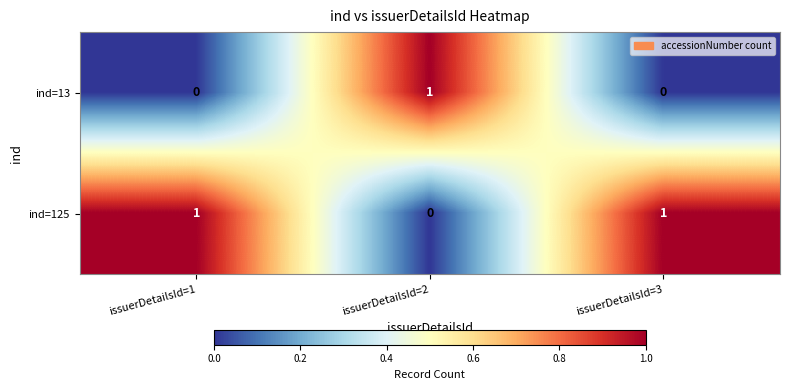

Rank the series by their average value, from lowest to highest.

ind=13, ind=125